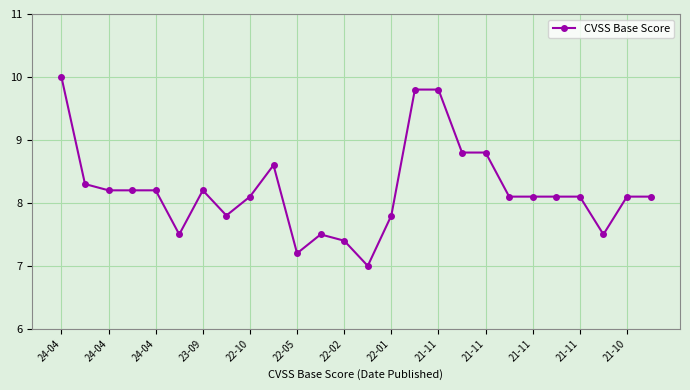

Count the number of data series in this chart.

1